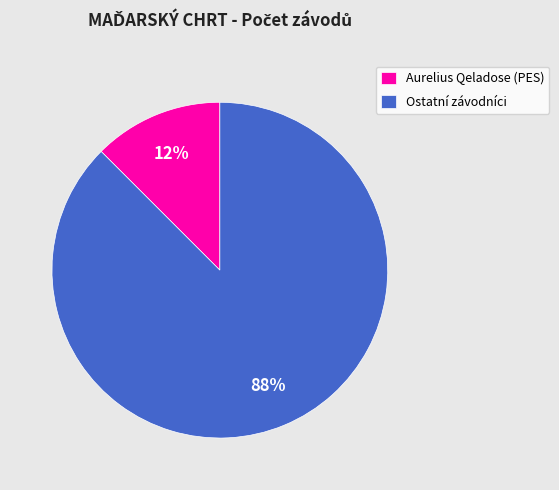

How many slices are in this pie chart?

2